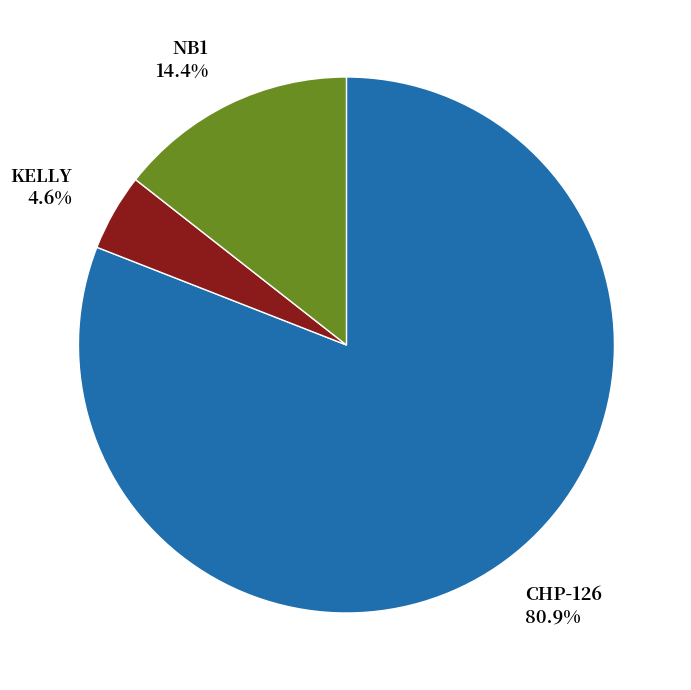

To the nearest percent, what is the difference between the KELLY and NB1 slice percentages?

10%